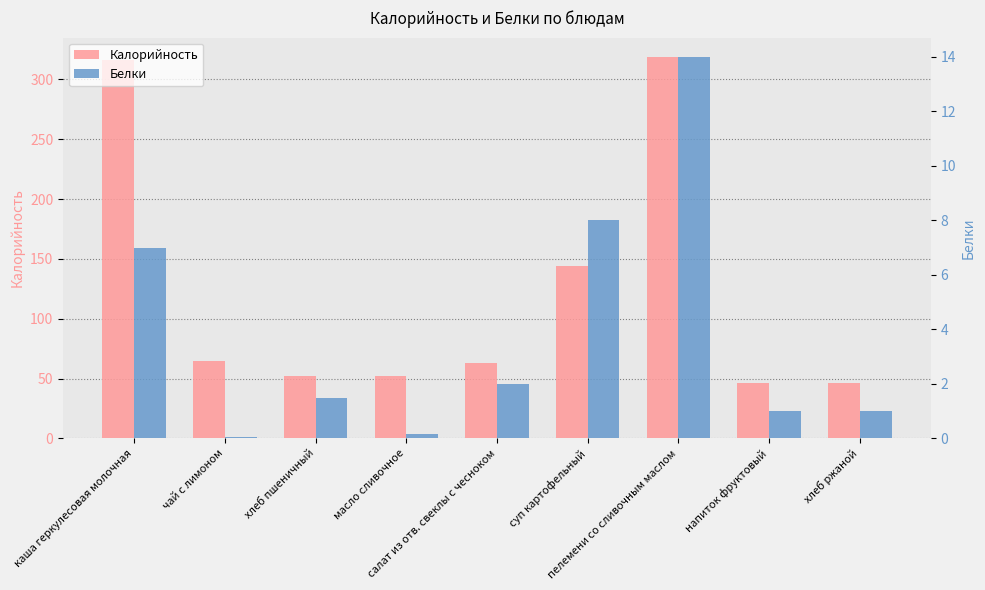

How many groups of bars are there?

9